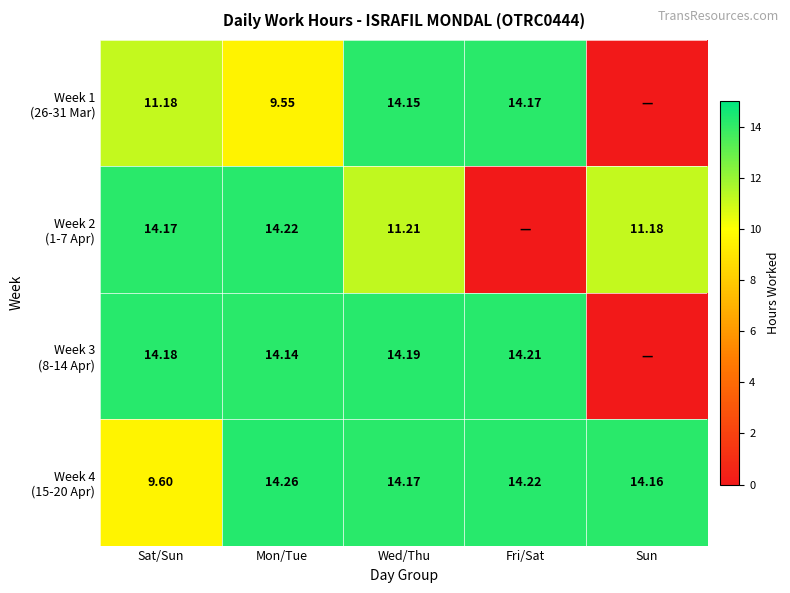

The value of Week 3 (8-14 Apr) at Wed/Thu is 14.2. True or false?

True